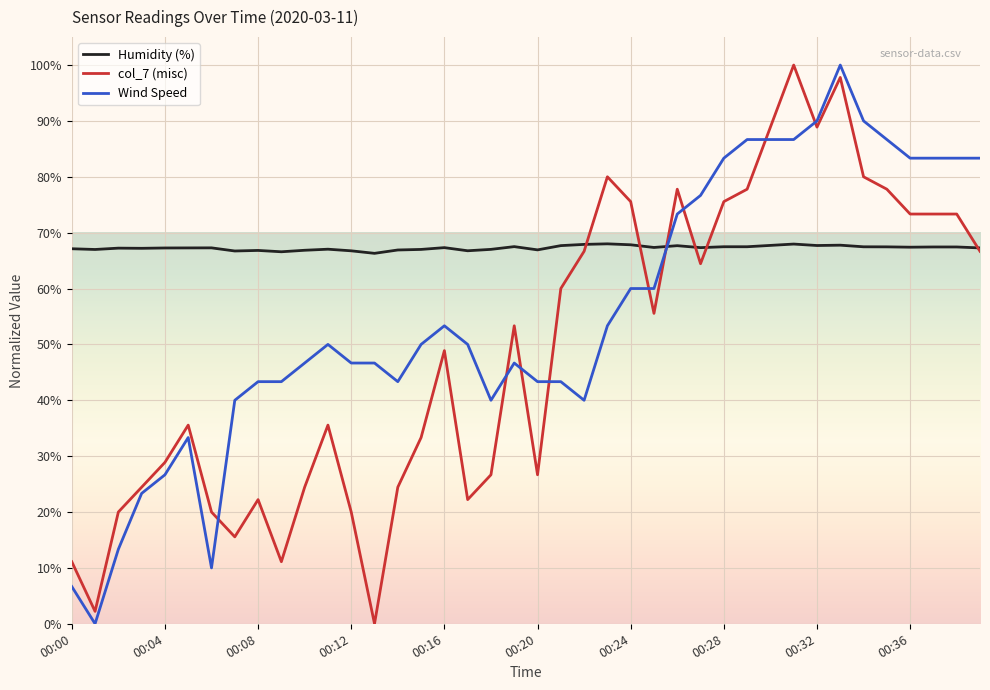

Rank the series by their average value, from lowest to highest.

col_7 (misc), Wind Speed, Humidity (%)